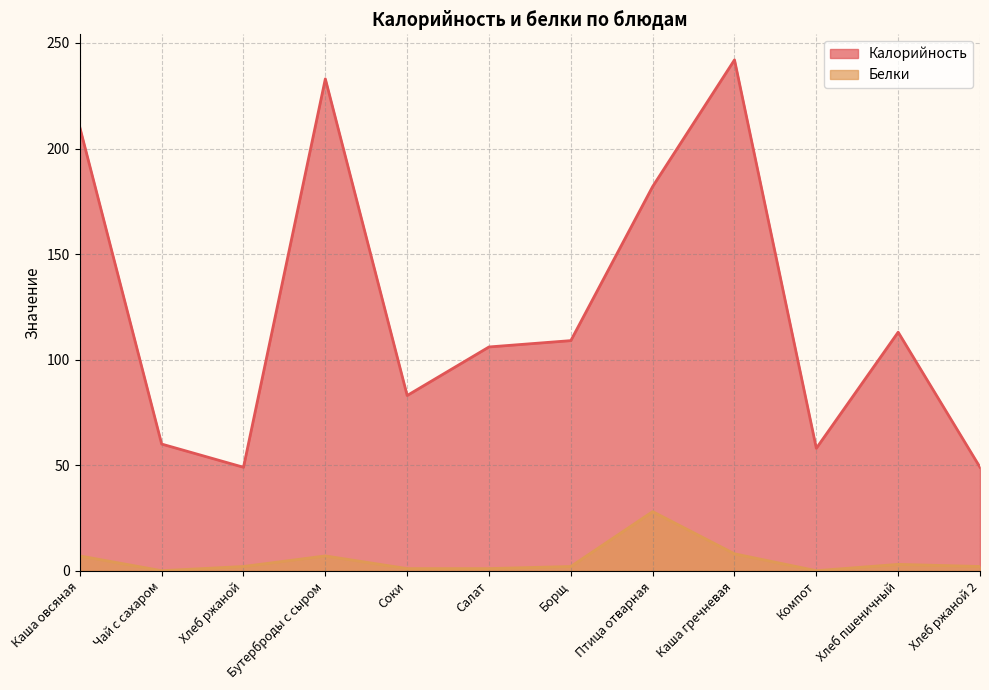

At which category does Калорийность reach its first local valley?

Хлеб ржаной